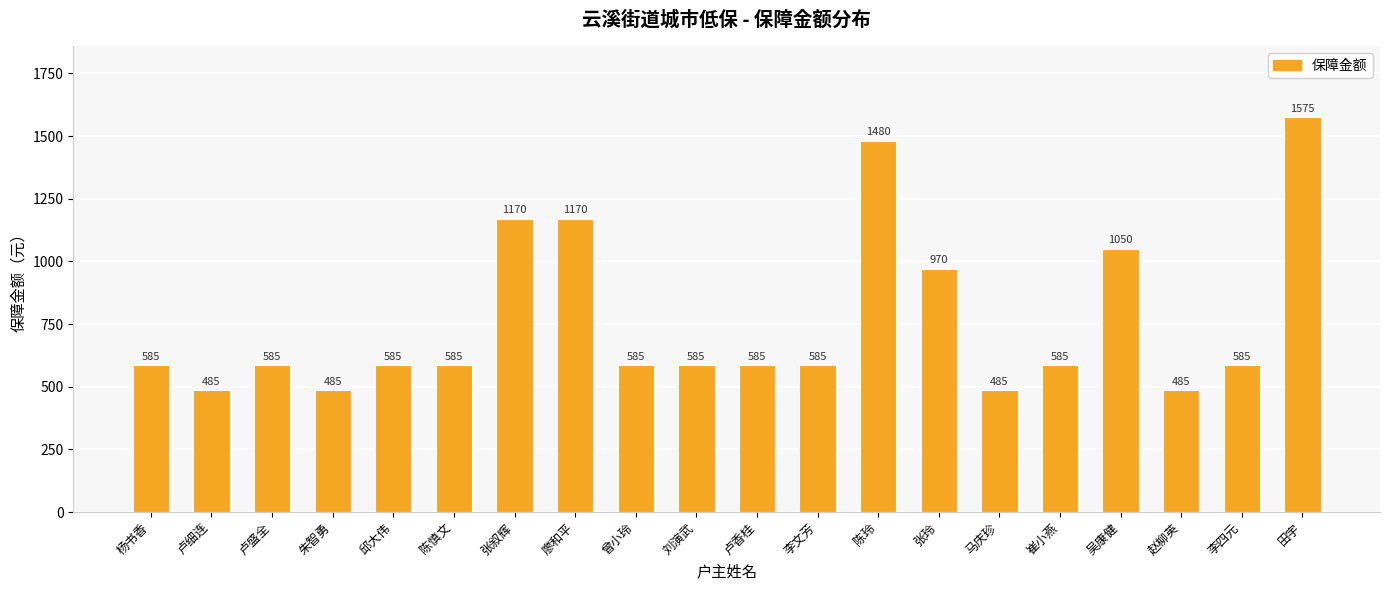

Reading left to right, transcribe all the data shown in this chart.

585	485	585	485	585	585	1170	1170	585	585	585	585	1480	970	485	585	1050	485	585	1575